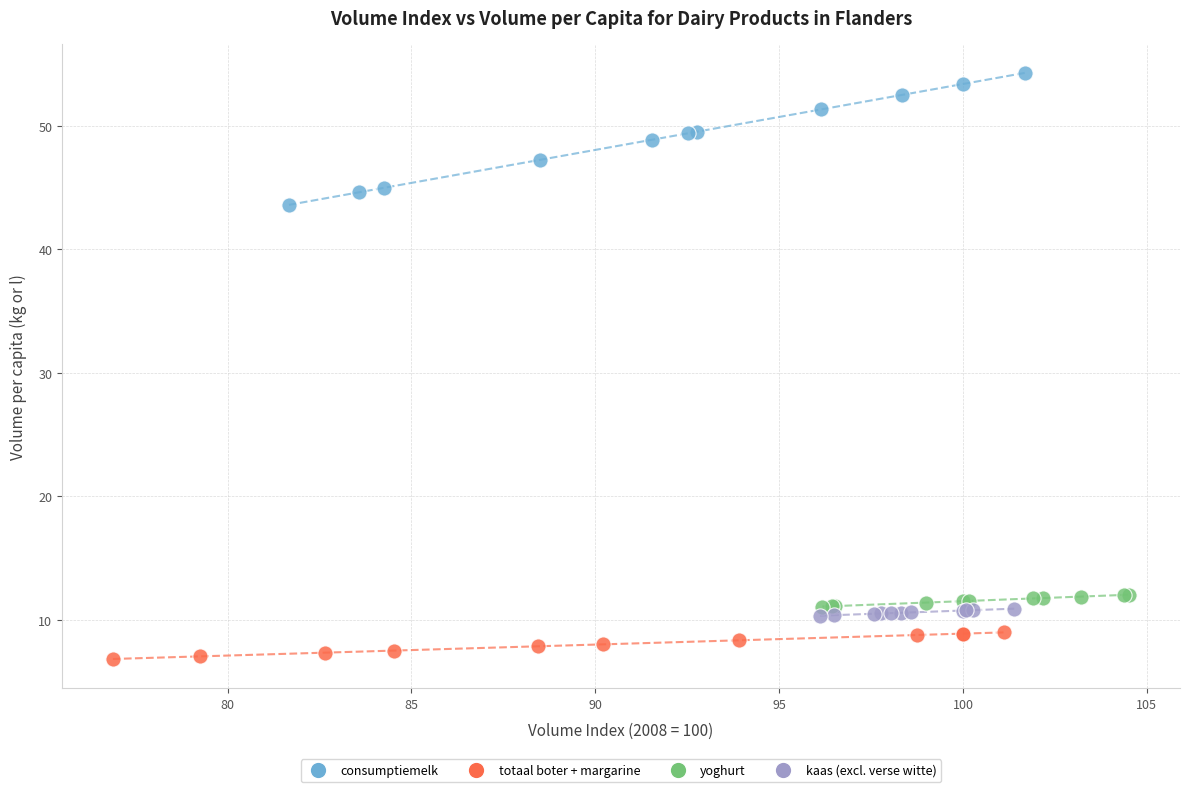

Which series has the largest Y range (max minus min)?

consumptiemelk